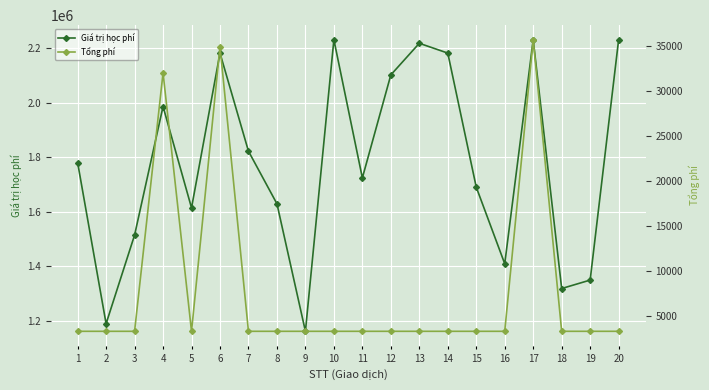

What is the difference between the second highest and minimum values in the Giá trị học phí series?

1070000